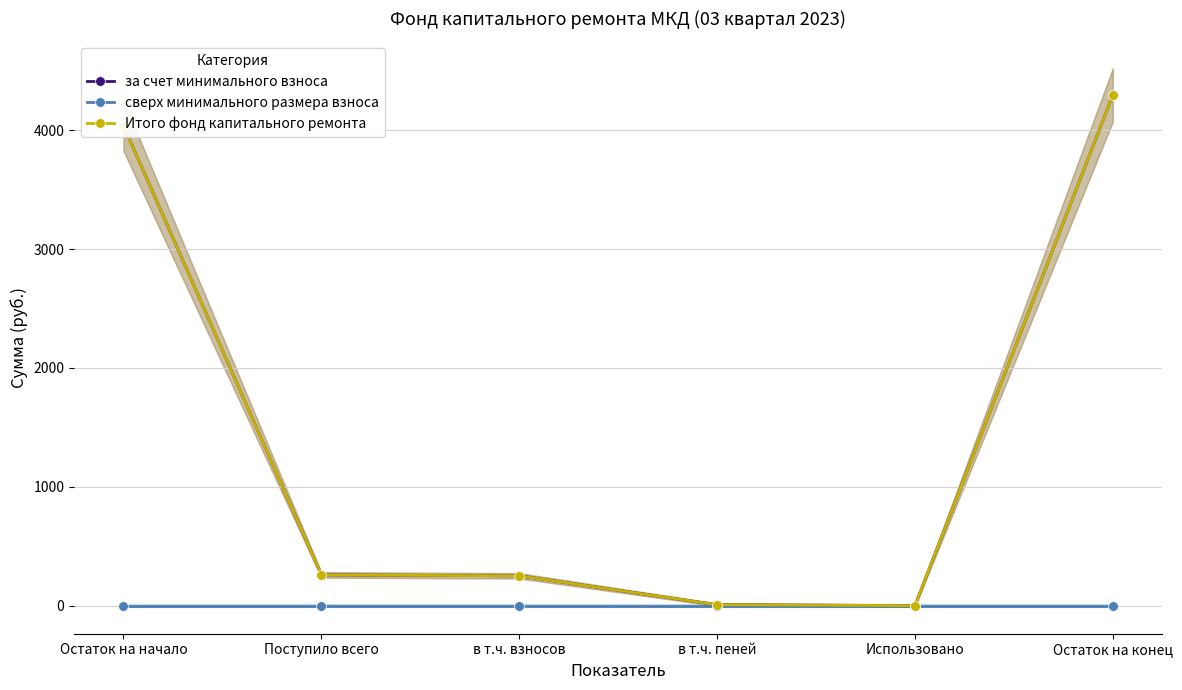

The value of за счет минимального взноса at Остаток на конец is 4297.1. True or false?

True